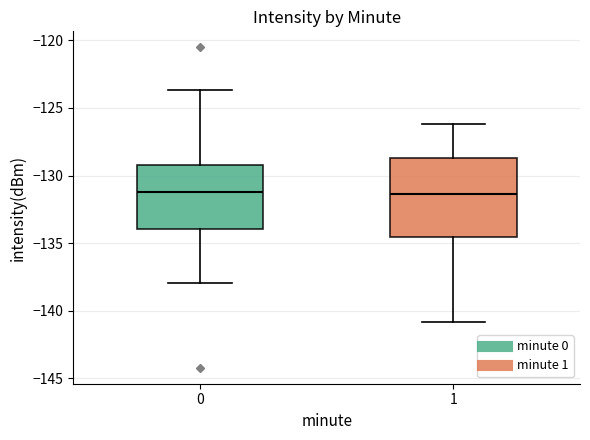

Reading left to right, transcribe this box plot: for each box, give where its median line is, the range the box spans, and where its two whiskers end, as read against the y-axis. The values are not printed on the chart, so give them approximately, as read against the axis.

0: median -131.0, box -134.0 to -129.5, whiskers -138.0 to -123.5
1: median -131.5, box -134.5 to -128.5, whiskers -141.0 to -126.0